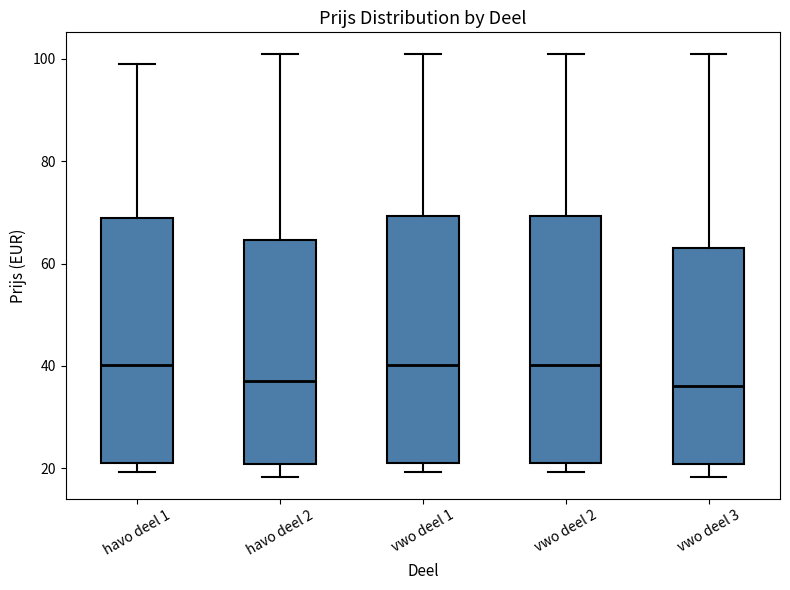

Where is the lower edge of the box for vwo deel 2 on the y-axis? The values are not printed on the chart, so give them approximately, as read against the axis.

22